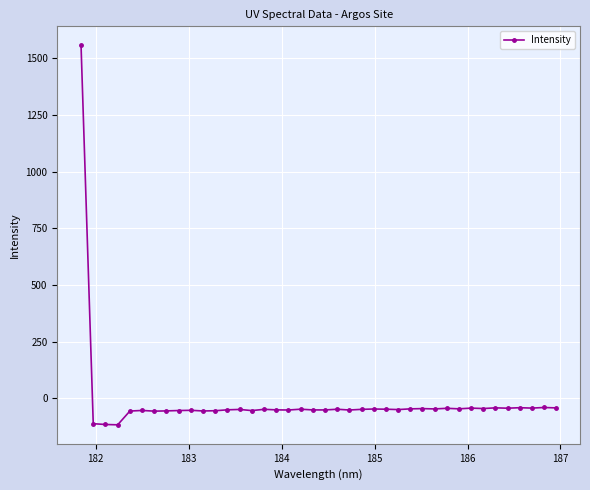

What is the average value?

-14.1